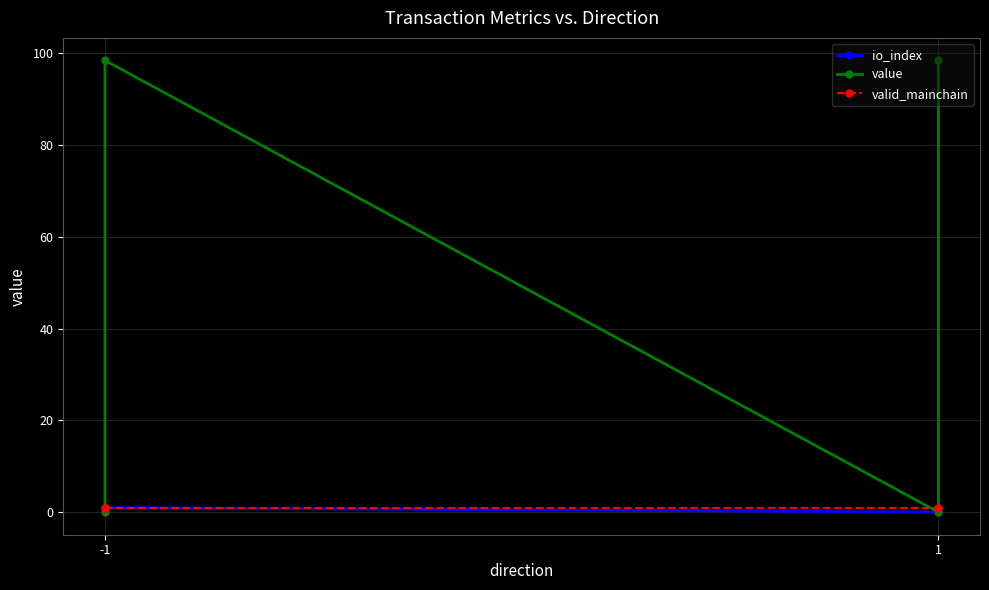

Which series has the largest total across all categories?

value